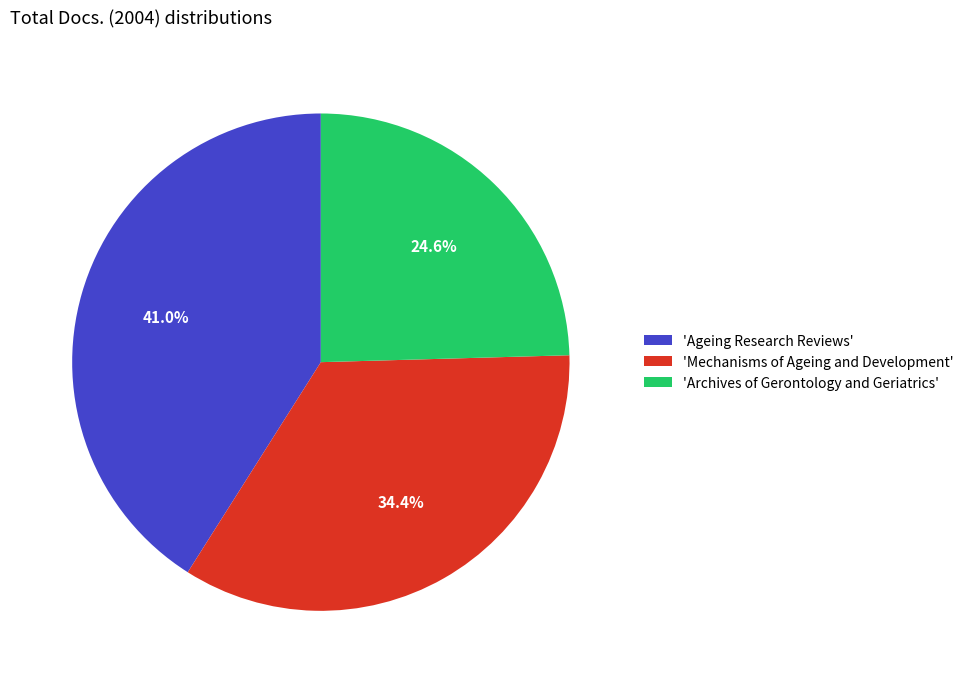

Rank the categories by value from highest to lowest.

'Ageing Research Reviews', 'Mechanisms of Ageing and Development', 'Archives of Gerontology and Geriatrics'